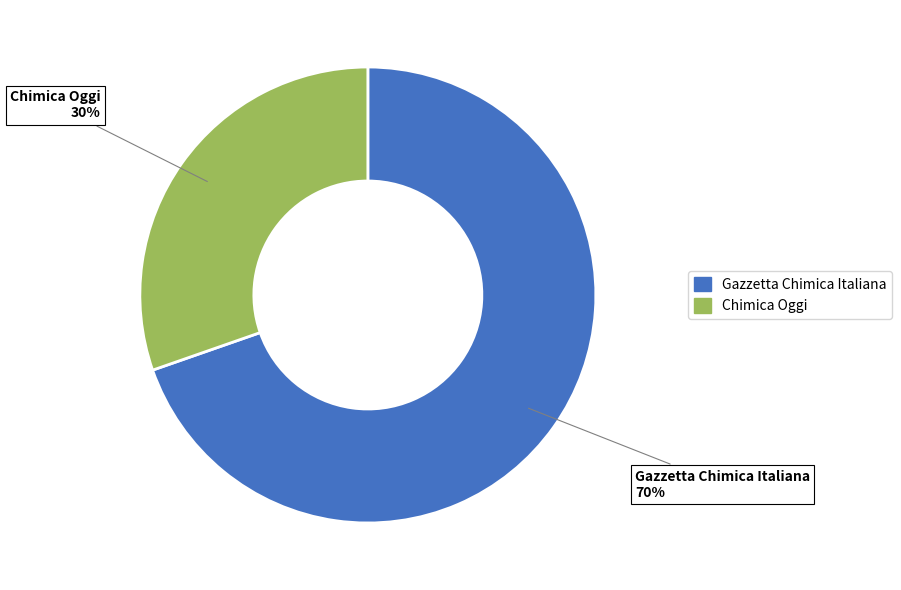

To the nearest percent, what is the average slice percentage?

50%